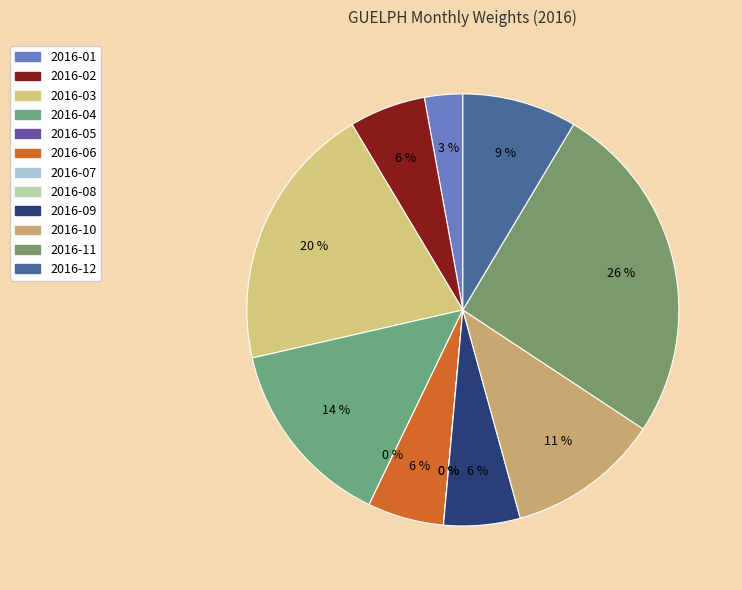

Count the number of slices in the pie.

12